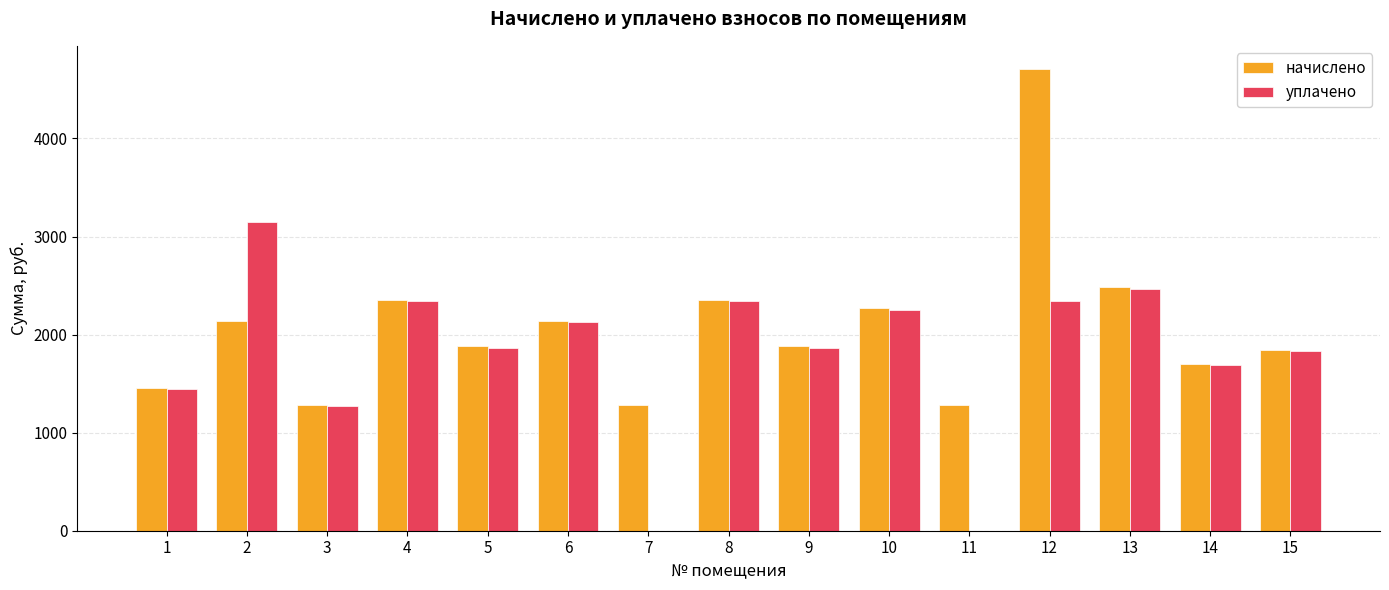

What is the sum of all начислено values?

31056.5